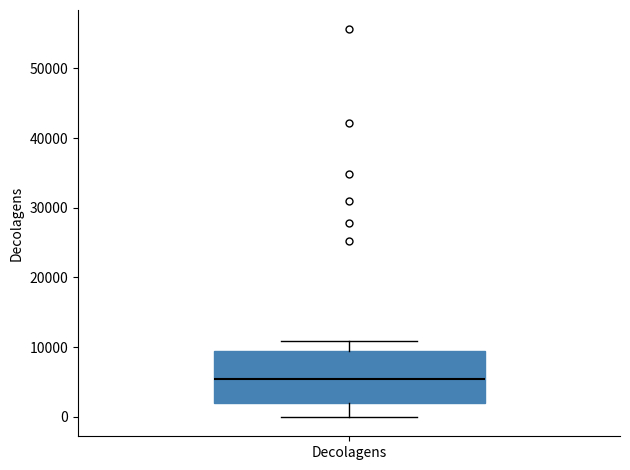

Read this box plot against the y-axis: the position of the median line, the range covered by the box, and the ends of both whiskers. The values are not printed on the chart, so give them approximately, as read against the axis.

median 5000, box 2000 to 9000, whiskers 0 to 11000